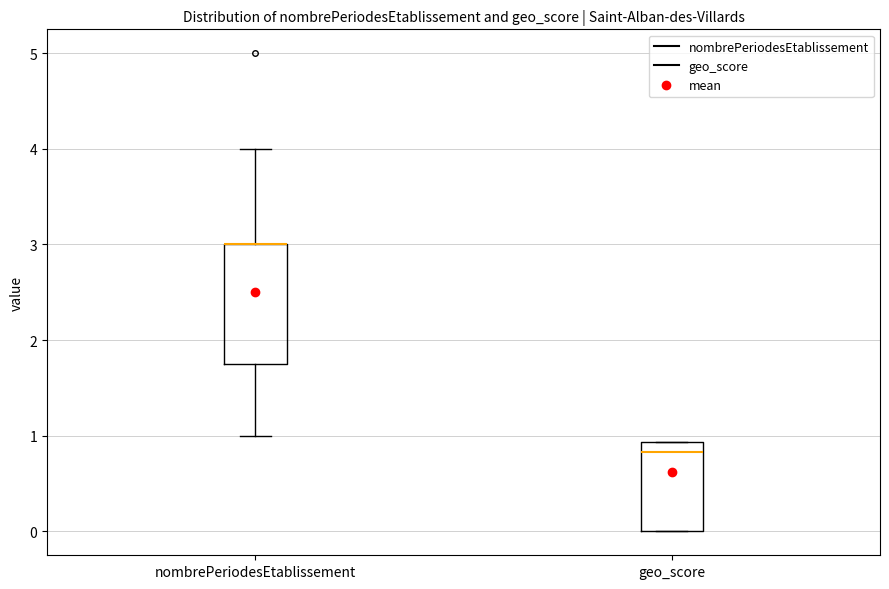

Reading left to right, read every box against the y-axis: the position of its median line, the range the box covers, and the ends of its whiskers. The values are not printed on the chart, so give them approximately, as read against the axis.

nombrePeriodesEtablissement: median 3.0 (drawn on the box's upper edge), box 1.8 to 3.0, whiskers 1.0 to 4.0
geo_score: median 0.8, box 0.0 to 0.9, whiskers 0.0 to 0.9